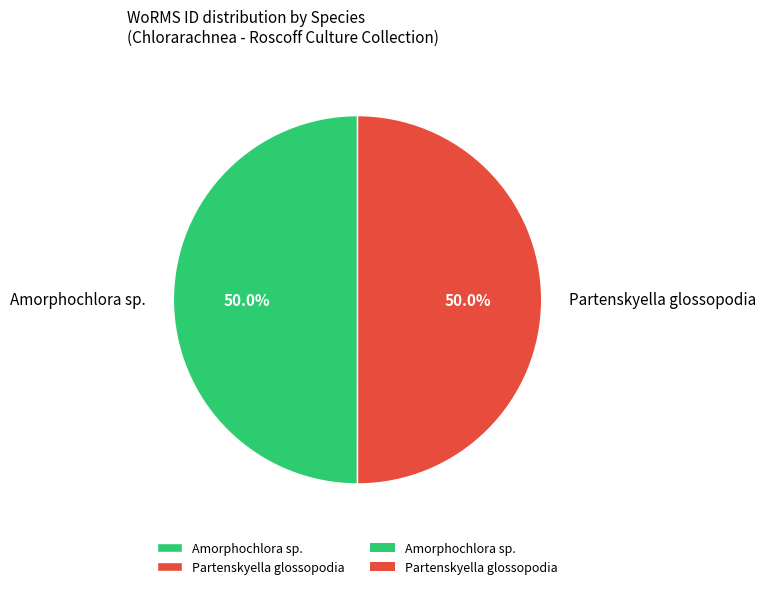

What is the ratio of the value at Partenskyella glossopodia to the value at Amorphochlora sp.?

1.0